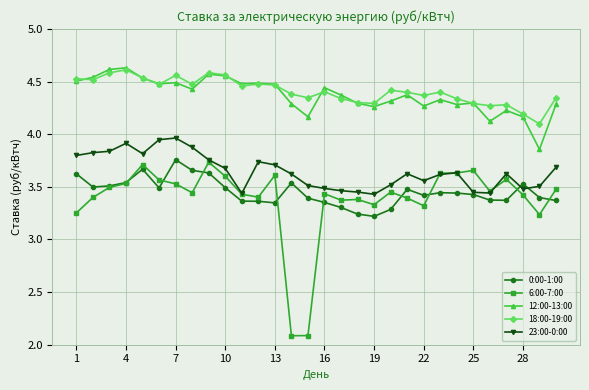

How many lines are shown in the chart?

5